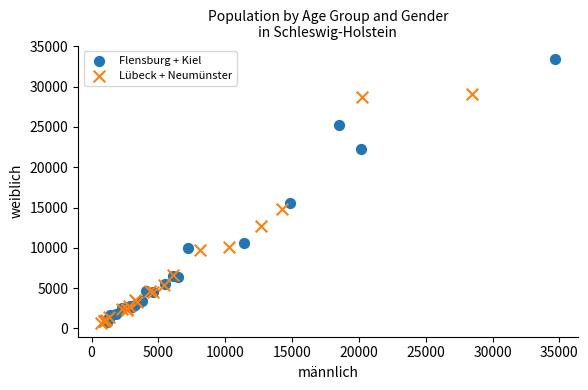

Which series contains the highest Y value?

Flensburg + Kiel